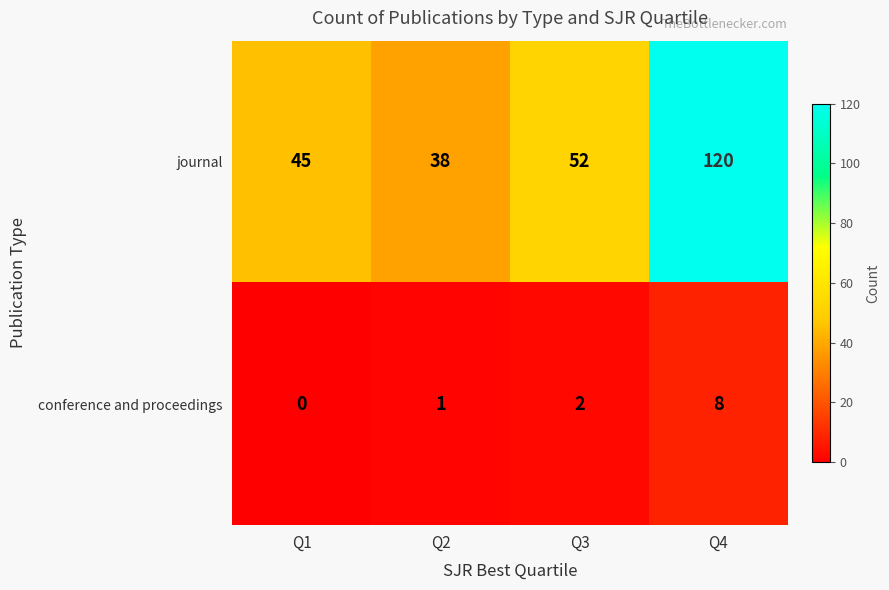

Where is conference and proceedings nearest to the value 4?

Q3